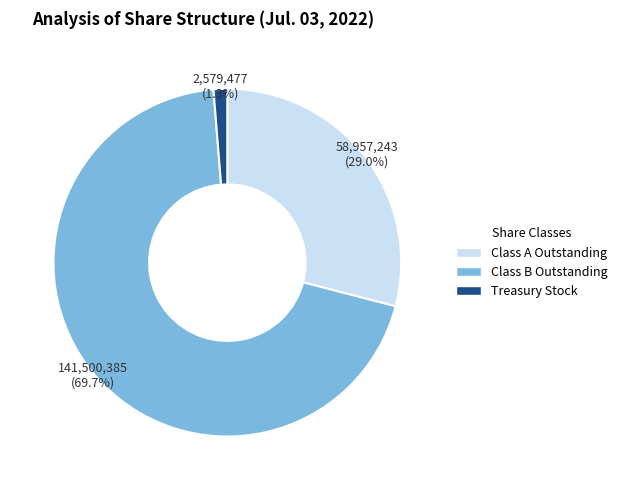

Do Class B Outstanding and Class A Outstanding together represent more than half of the pie?

Yes